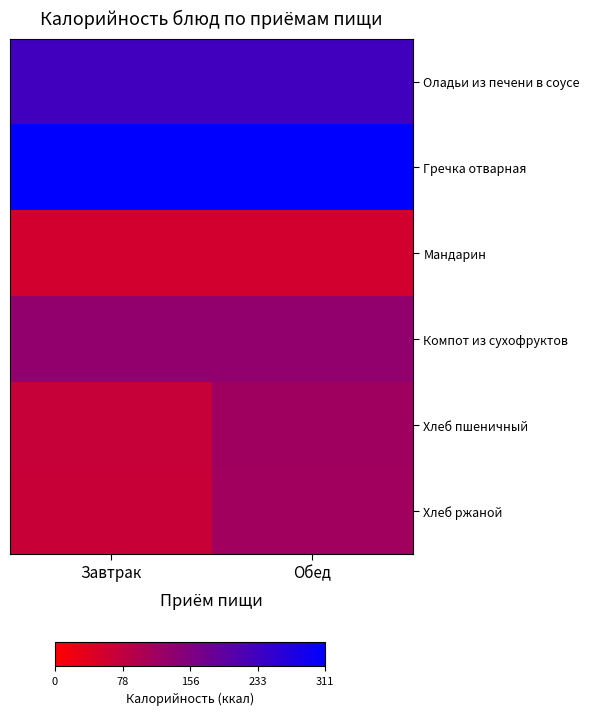

What is the minimum value shown in the chart?

57.0